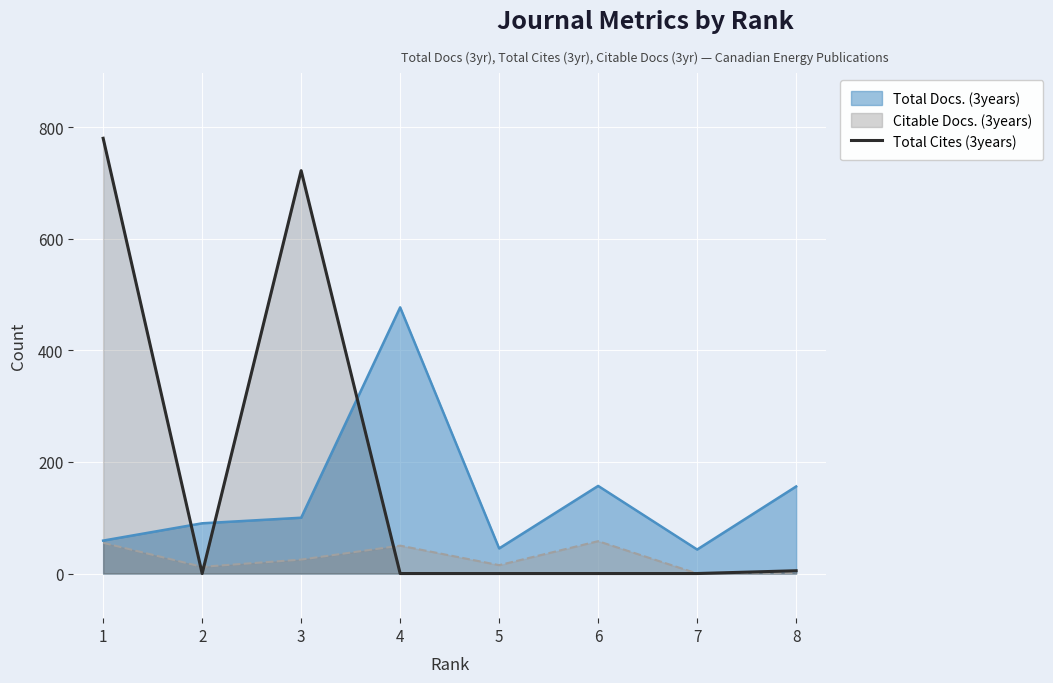

Reading left to right, list all the values displayed in this chart.

1=780	2=0	3=722	4=0	5=0	6=0	7=0	8=5